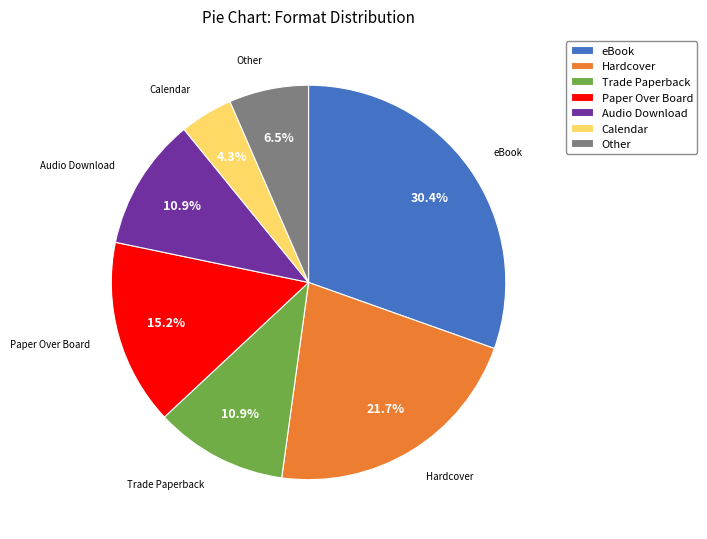

To the nearest percent, what is the average slice percentage?

14%